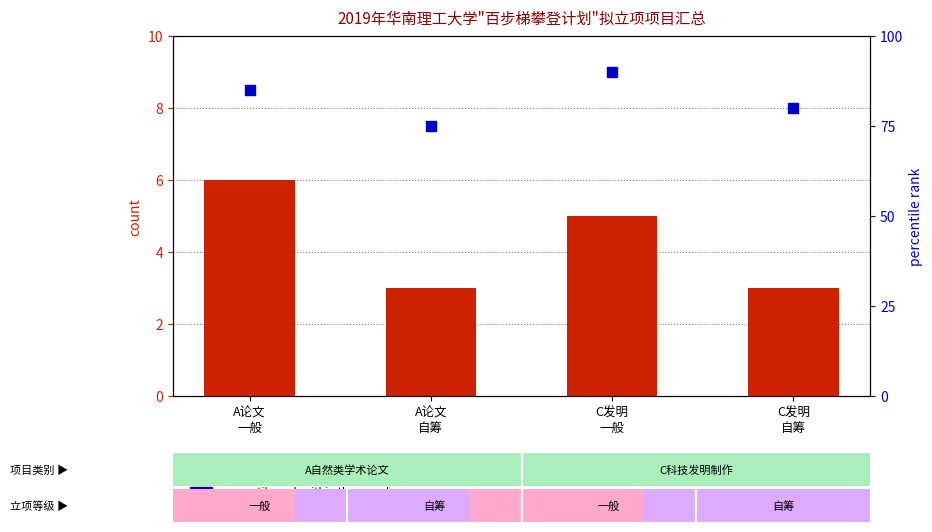

What is the total value across all series at A论文
自筹?

78